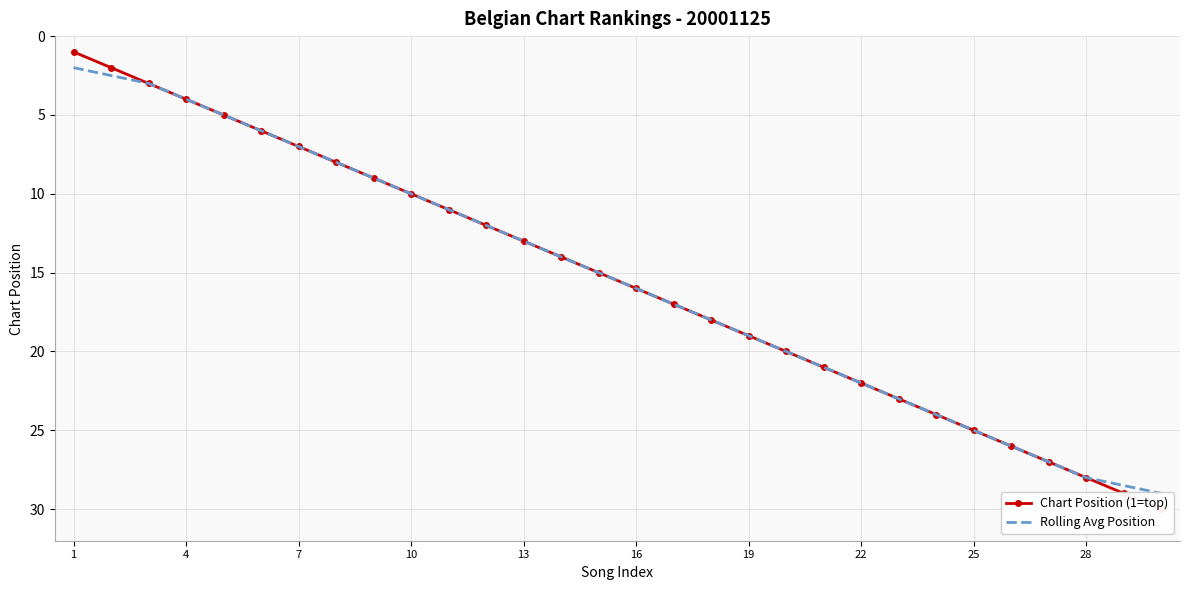

What is the greatest value displayed?

30.0